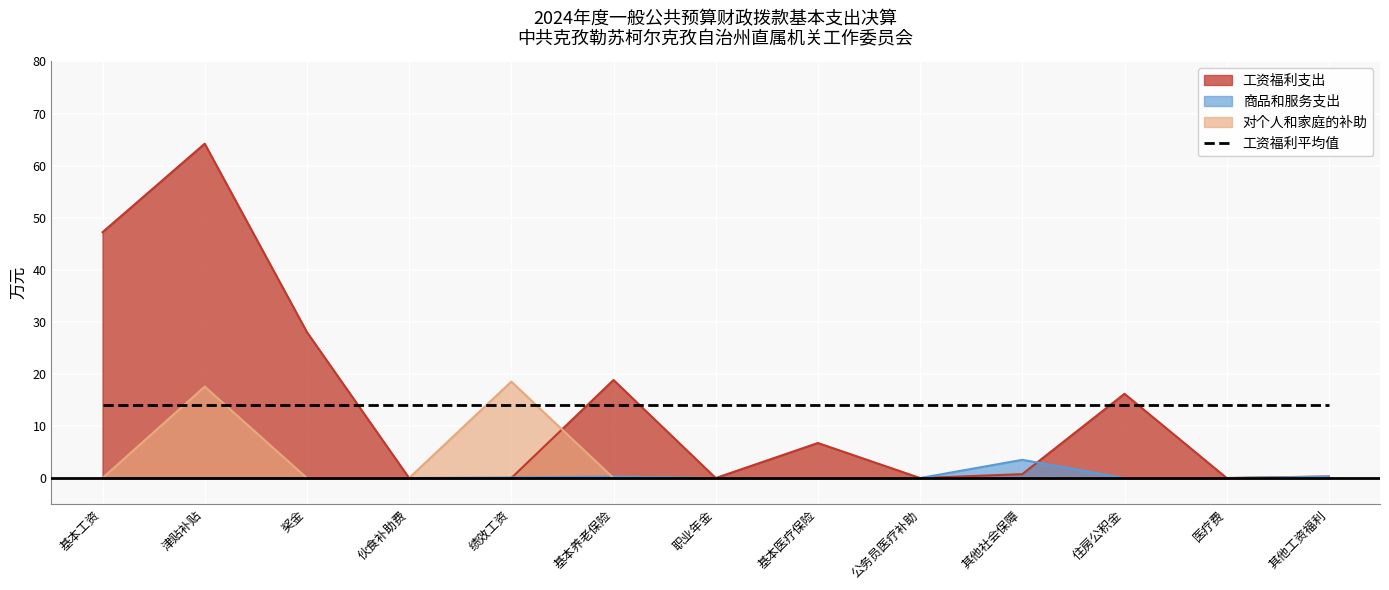

Does the chart display data point markers on the line(s)?

No